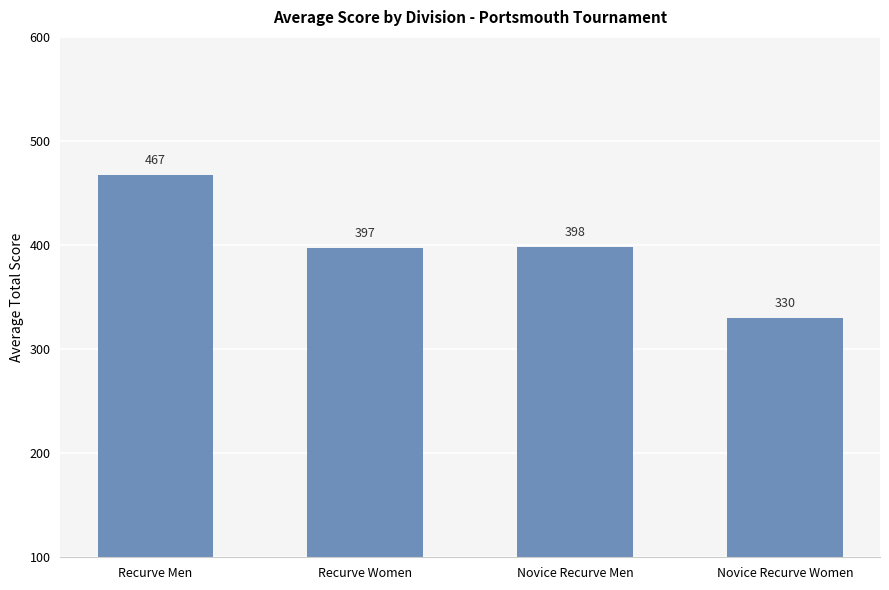

How many bars are there in total?

4